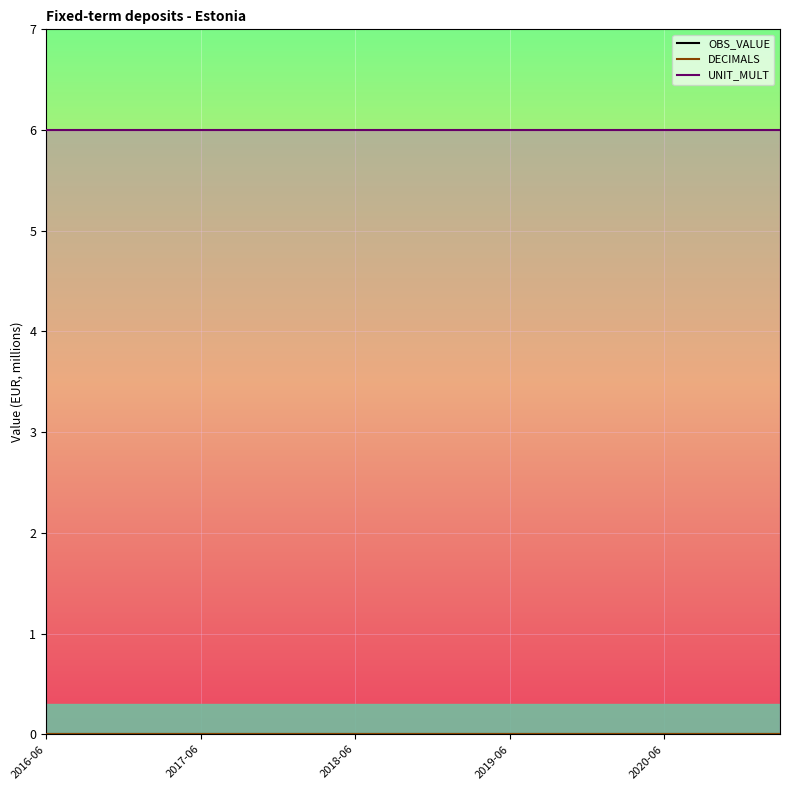

At which category is the sum across all series the highest?

2016-06